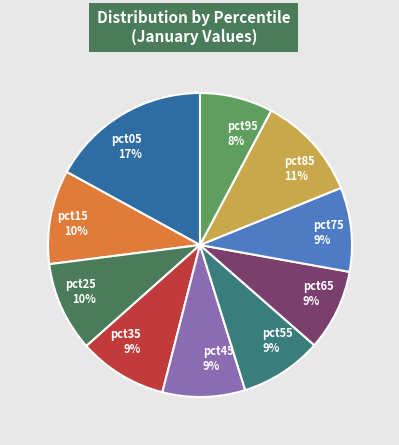

To the nearest percent, what portion does pct35 represent?

9%